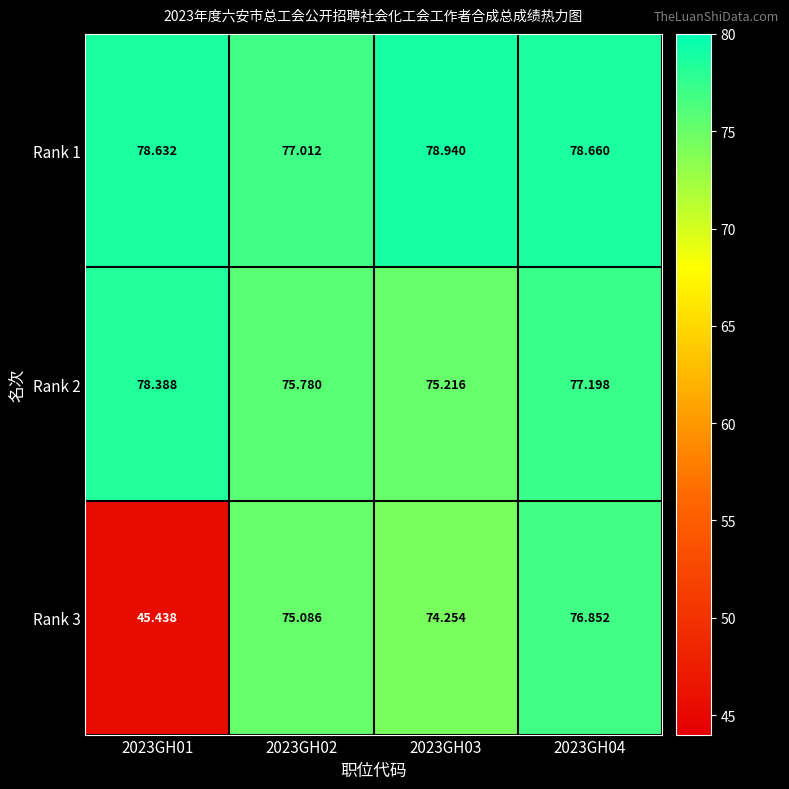

Is the value of Rank 2 at 2023GH03 greater than the value of Rank 1 at 2023GH01?

No